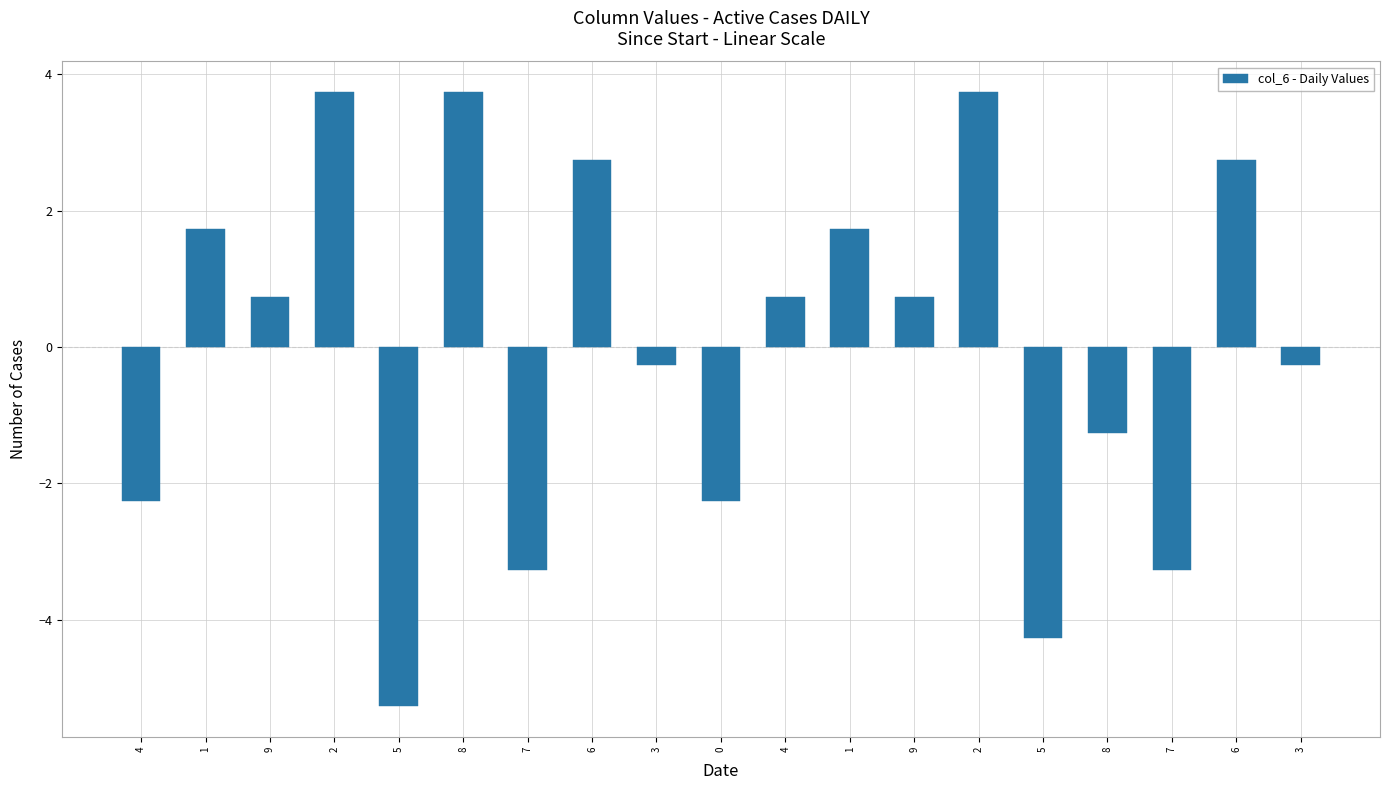

How many distinct data groups are displayed?

1